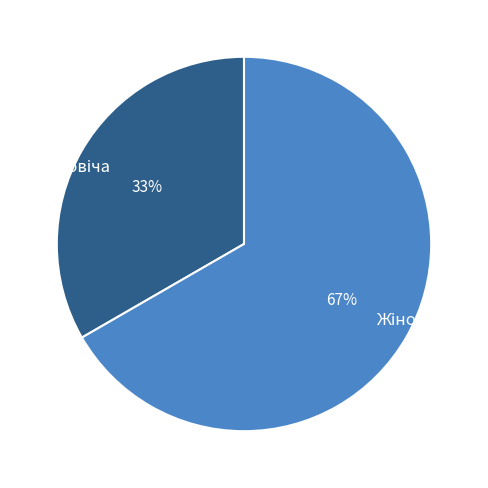

To the nearest percent, what is the average slice percentage?

50%